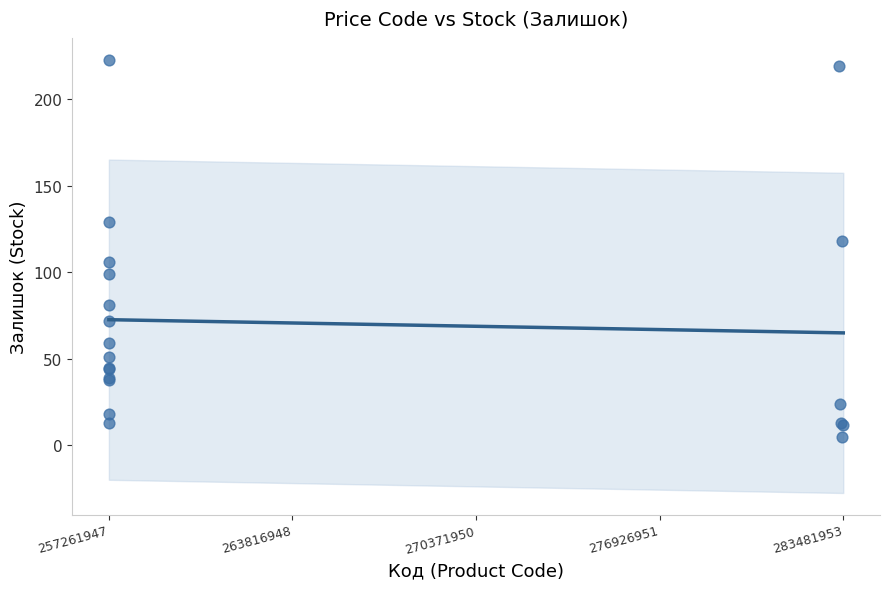

What Y value in the scatter plot is closest to 114?

118